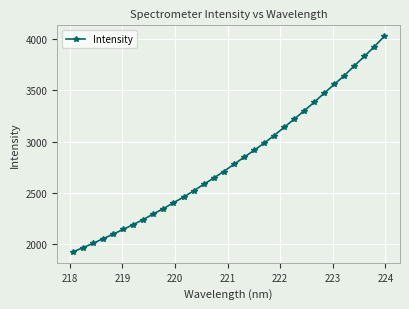

What is the minimum value shown in the chart?

1923.2